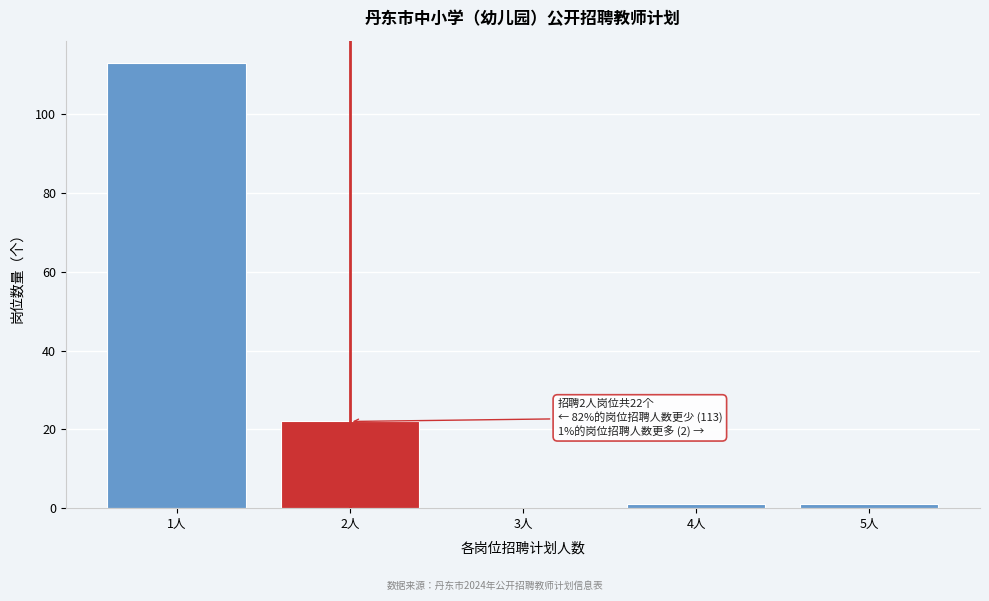

Reading right to left, what are all the values shown in this chart?

5人=1	4人=1	3人=0	2人=22	1人=113